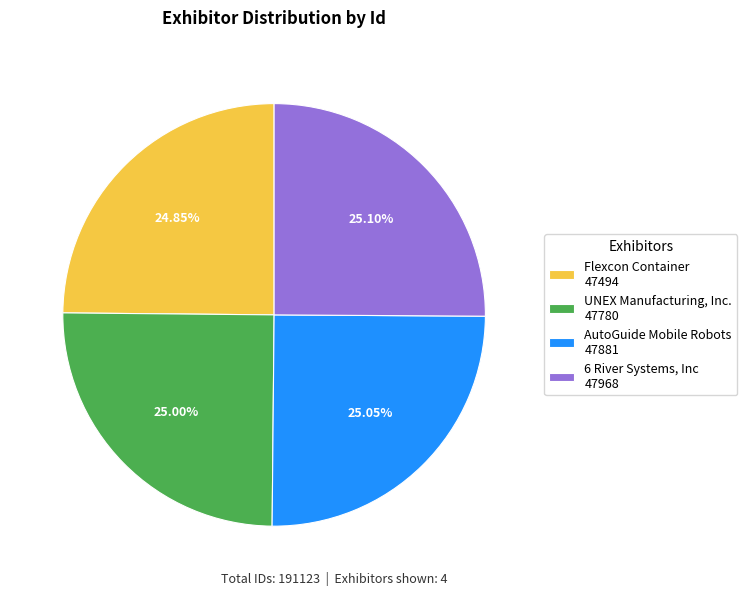

What is the ratio of the value at AutoGuide Mobile Robots 47881 to the value at 6 River Systems, Inc 47968?

1.0